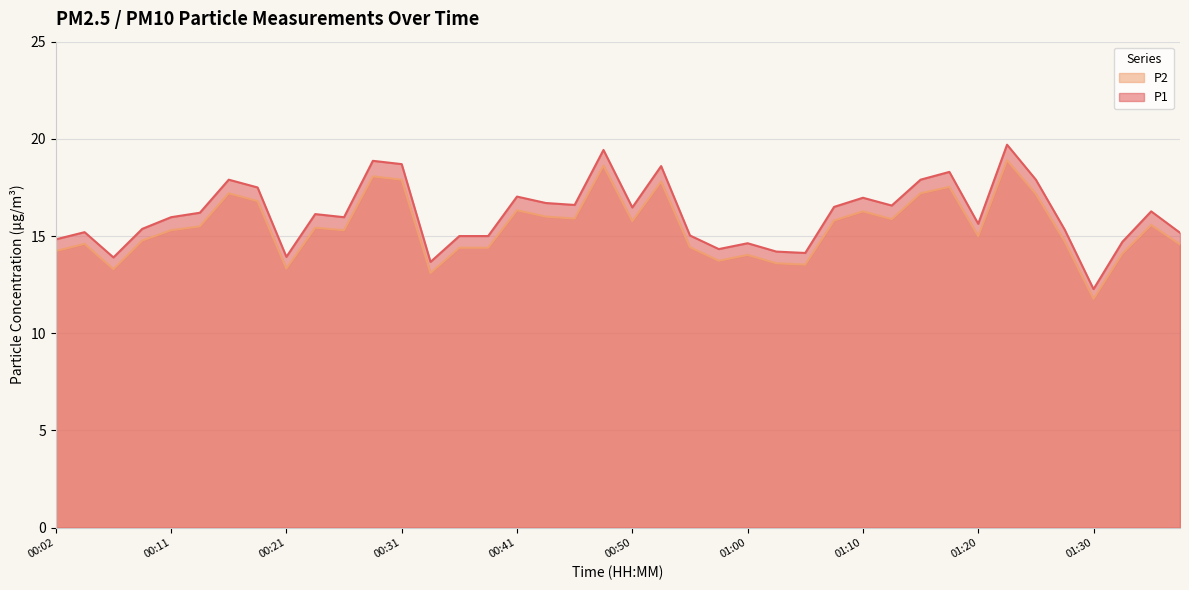

At which category does P2 reach its first local peak?

00:04